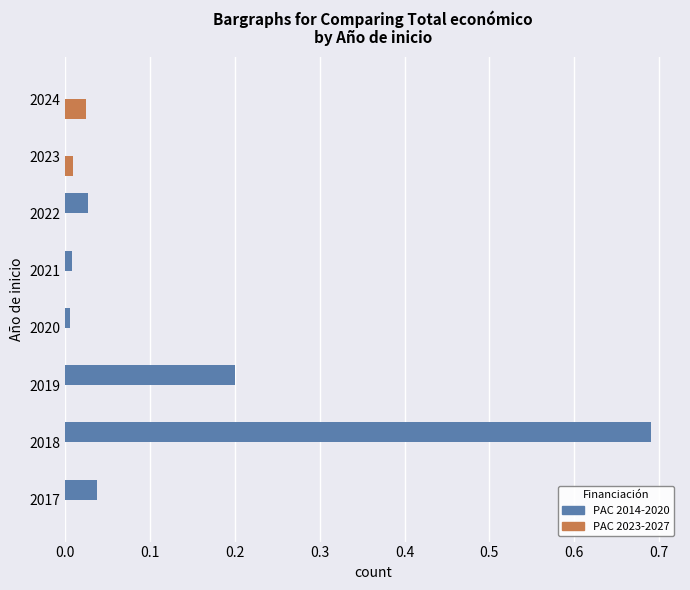

True or false: PAC 2014-2020 has a value of 0.0 at 2024.

True